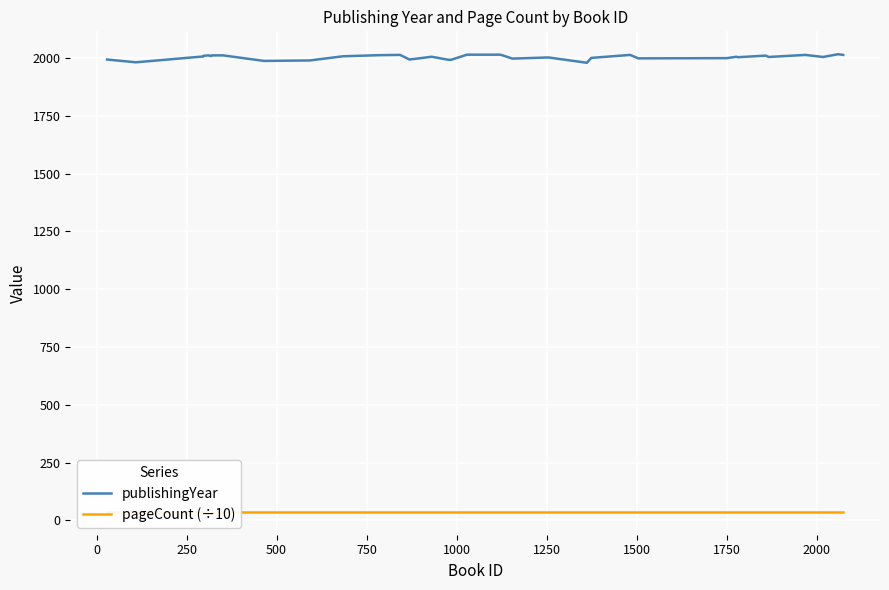

True or false: publishingYear and pageCount (÷10) intersect in this chart.

False